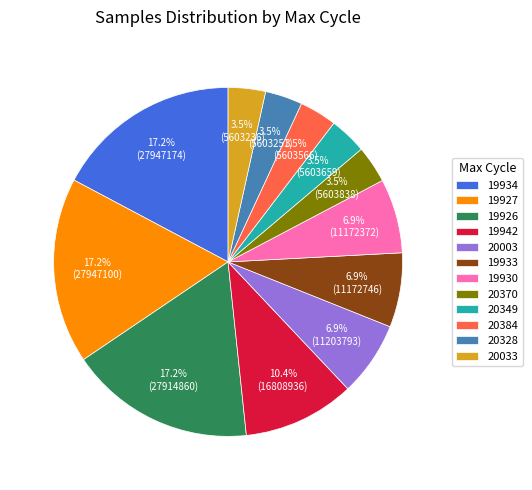

Is there any slice that represents more than half of the pie?

No